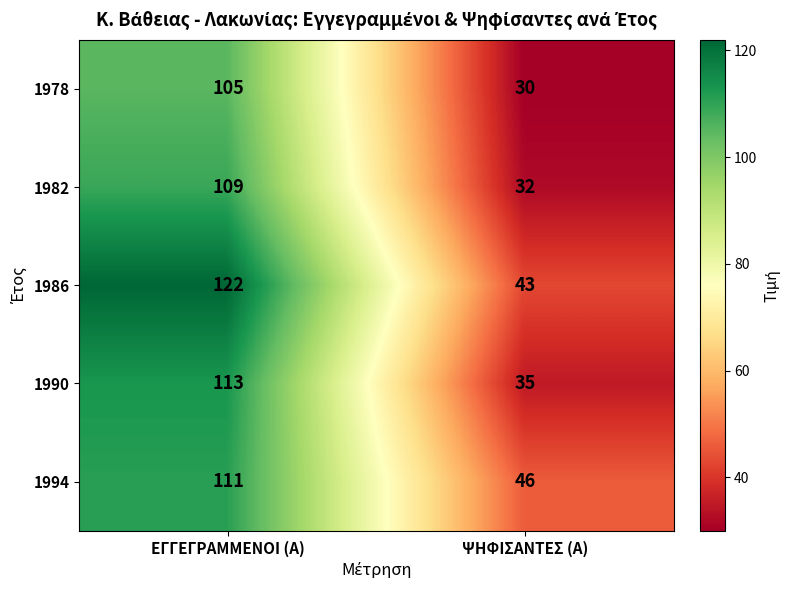

The 1994 series shows 178 at ΕΓΓΕΓΡΑΜΜΕΝΟΙ (Α). True or false?

False